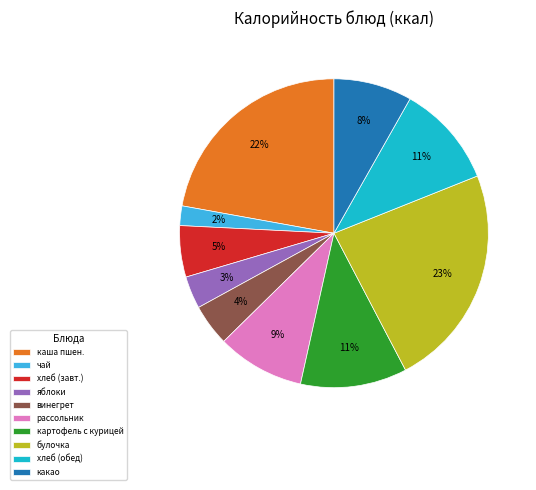

What is the largest slice in the pie chart?

булочка